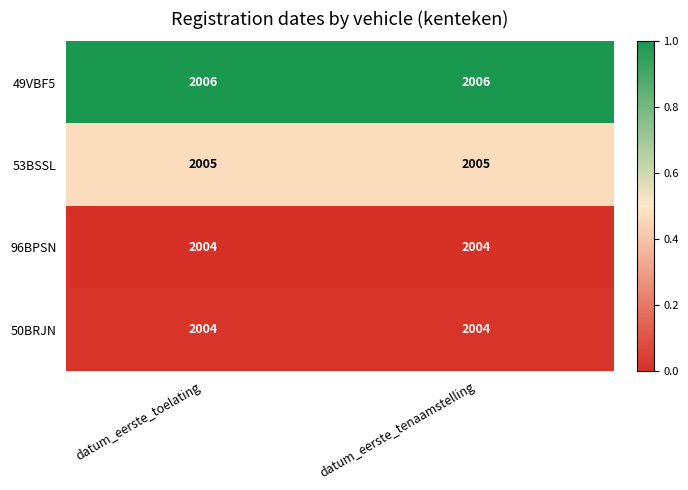

Reading left to right, transcribe all the data shown in this chart.

49VBF5: datum_eerste_toelating=2006	datum_eerste_tenaamstelling=2006
53BSSL: datum_eerste_toelating=2005	datum_eerste_tenaamstelling=2005
96BPSN: datum_eerste_toelating=2004	datum_eerste_tenaamstelling=2004
50BRJN: datum_eerste_toelating=2004	datum_eerste_tenaamstelling=2004